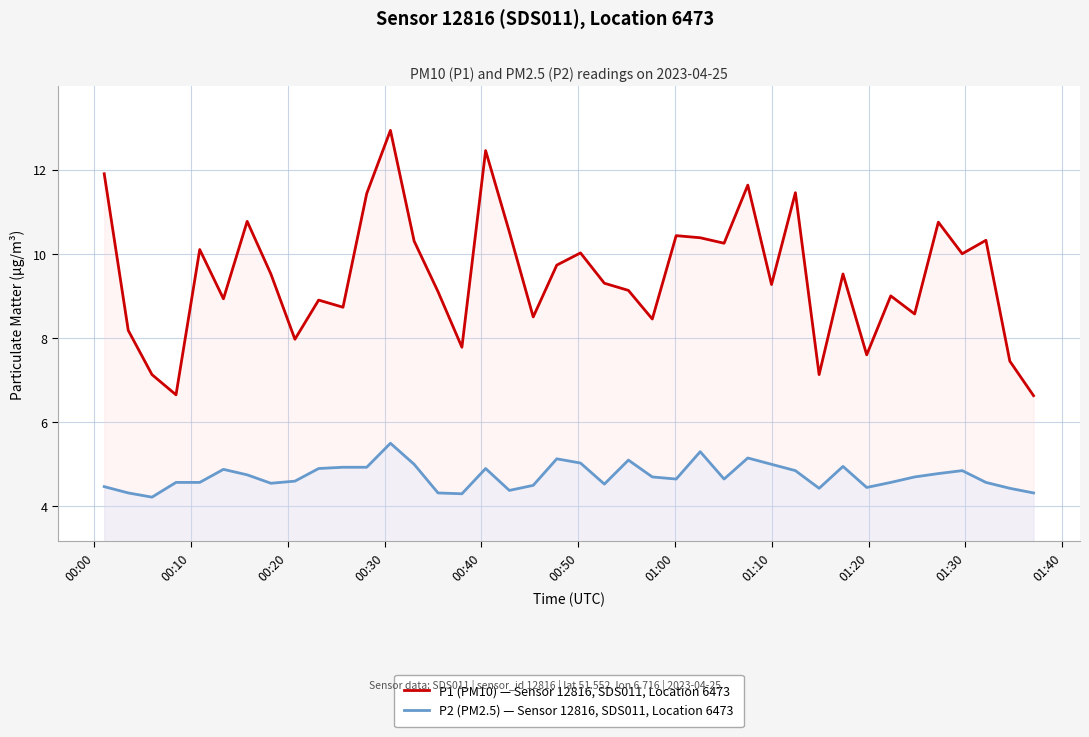

List the series in order of their peak value, lowest first.

P2 (PM2.5) — Sensor 12816, SDS011, Location 6473, P1 (PM10) — Sensor 12816, SDS011, Location 6473